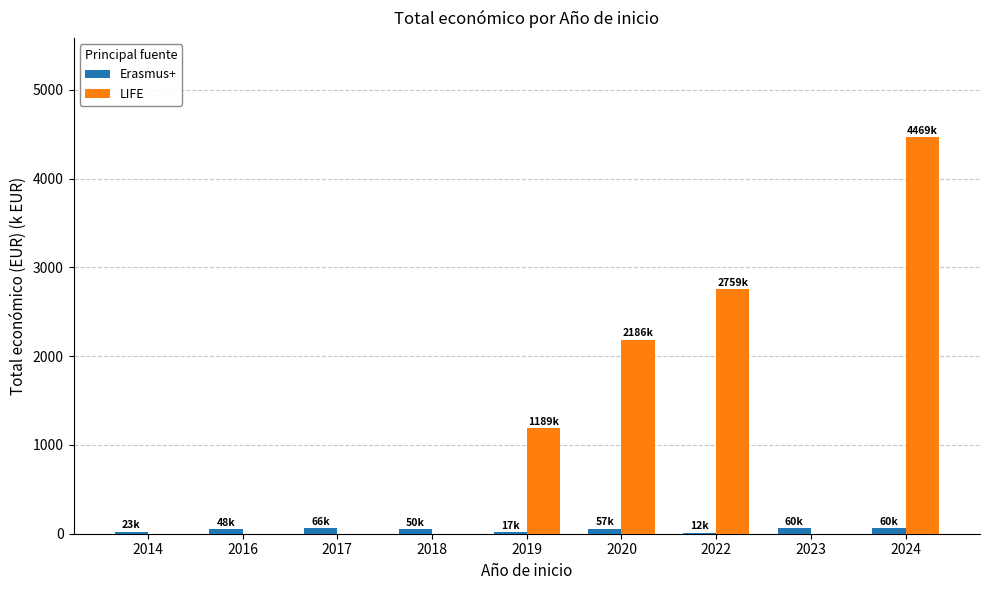

The value of LIFE at 2016 is 0.0. True or false?

True